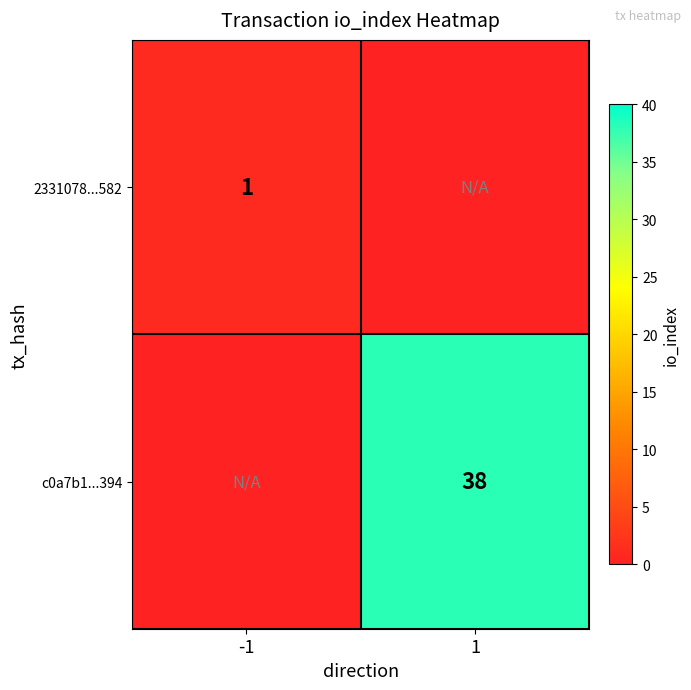

The value of c0a7b1...394 at 1 is 62. True or false?

False